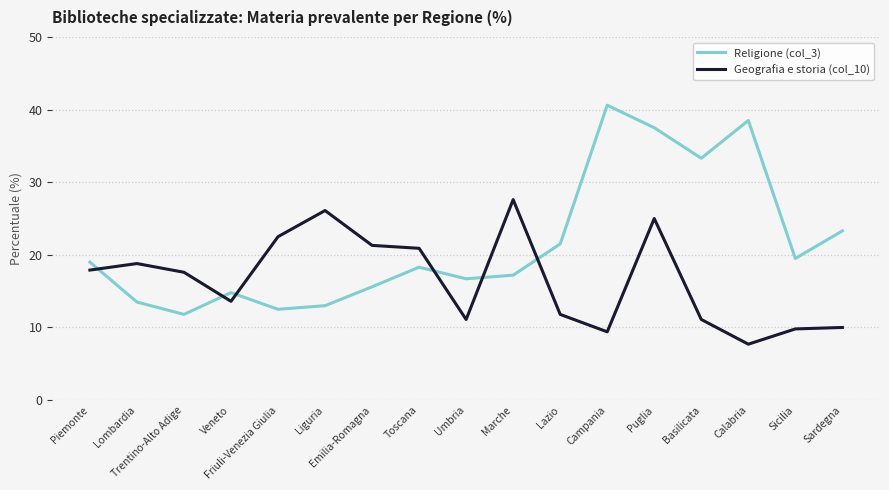

Which category has the lowest value across all series?

Calabria